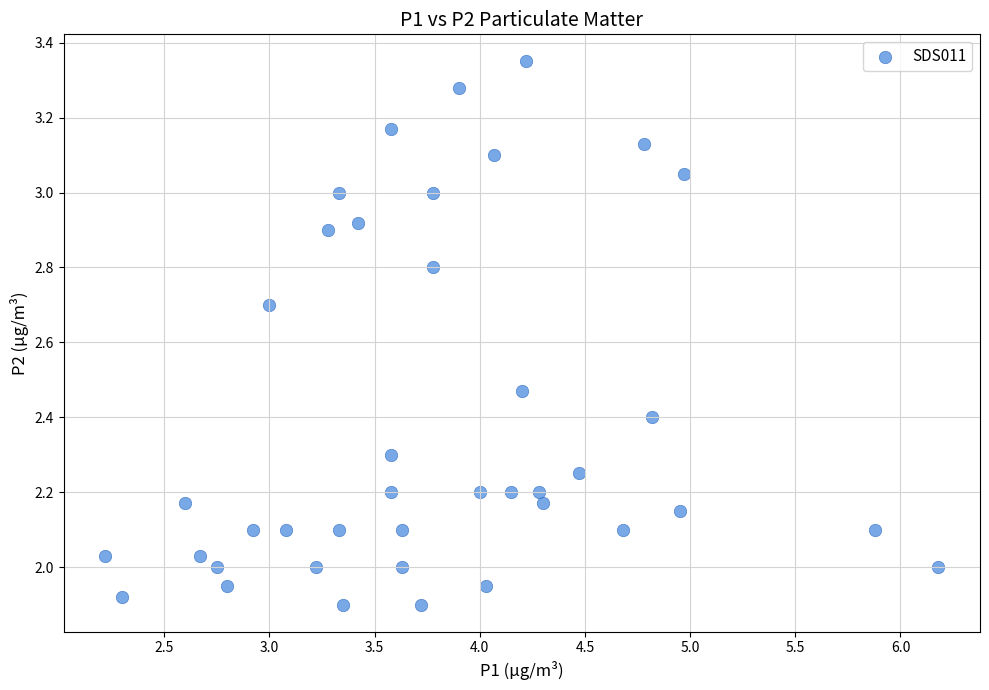

What is the range of X values (max minus min)?

4.0